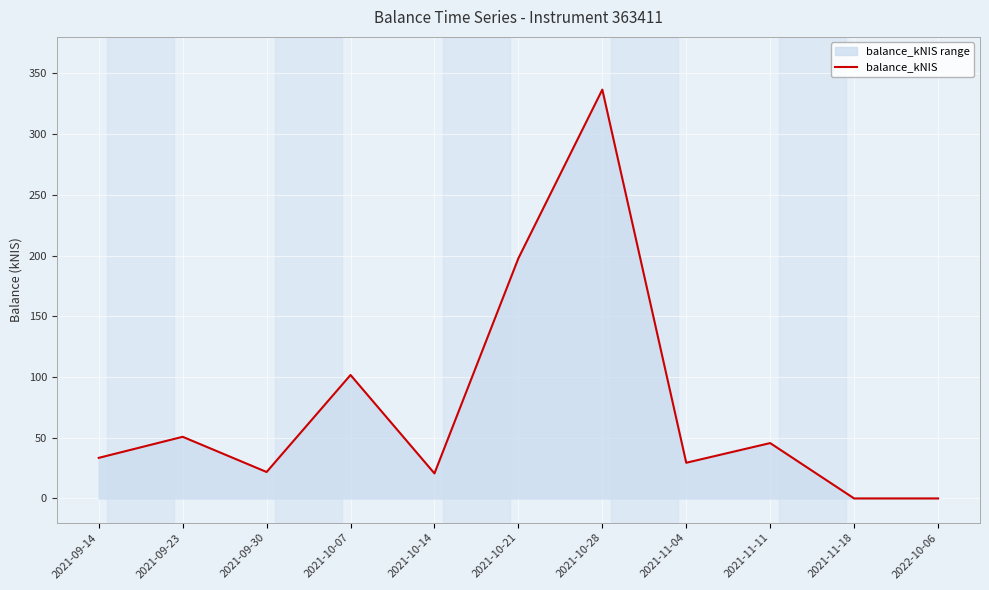

List the labels in order of value, largest first.

2021-10-28, 2021-10-21, 2021-10-07, 2021-09-23, 2021-11-11, 2021-09-14, 2021-11-04, 2021-09-30, 2021-10-14, 2021-11-18, 2022-10-06